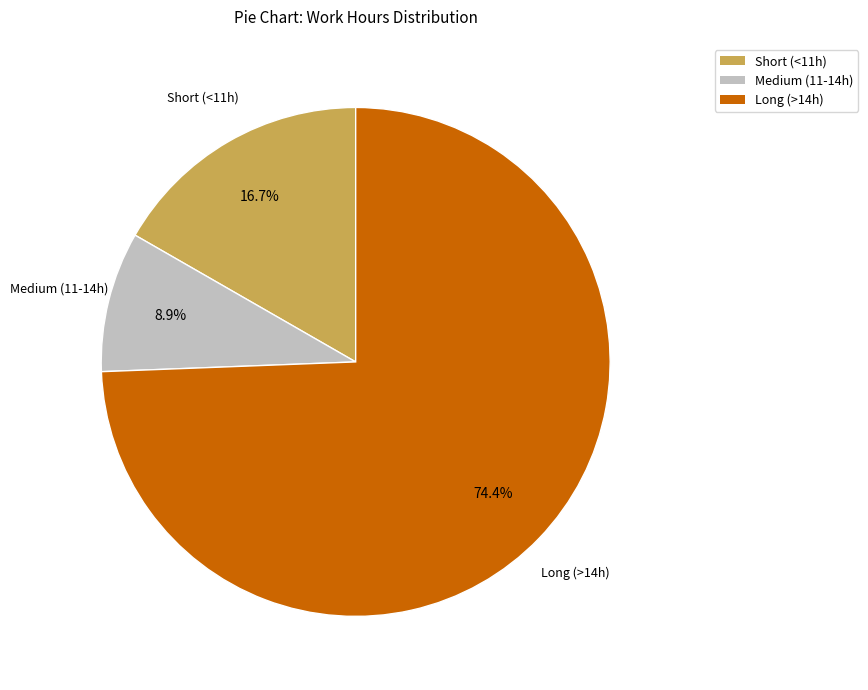

Does any single category account for the majority?

Yes